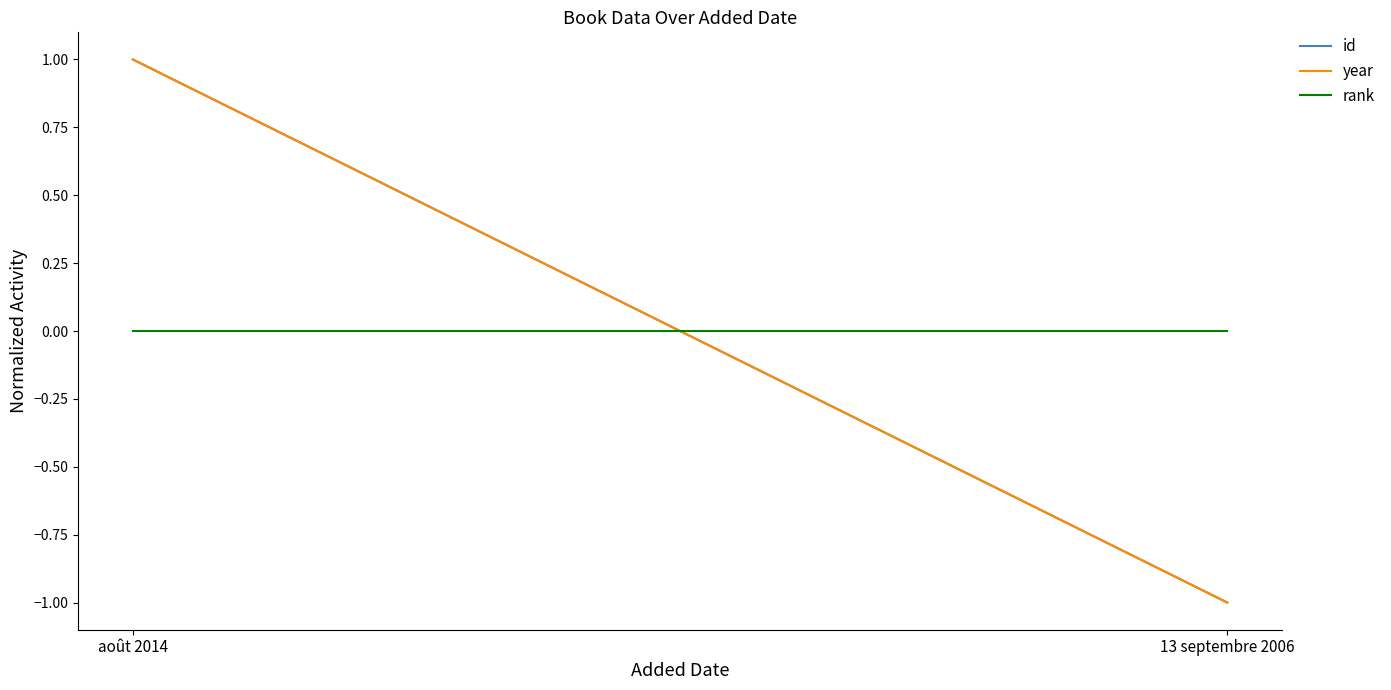

What position from the right is 13 septembre 2006?

1